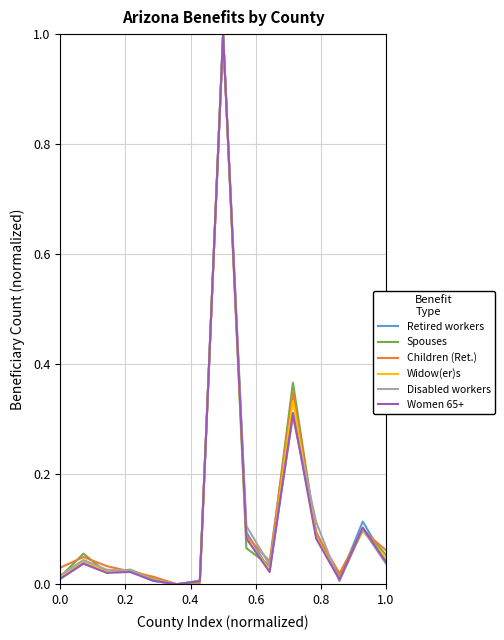

What is the maximum value for Women 65+?

1.0